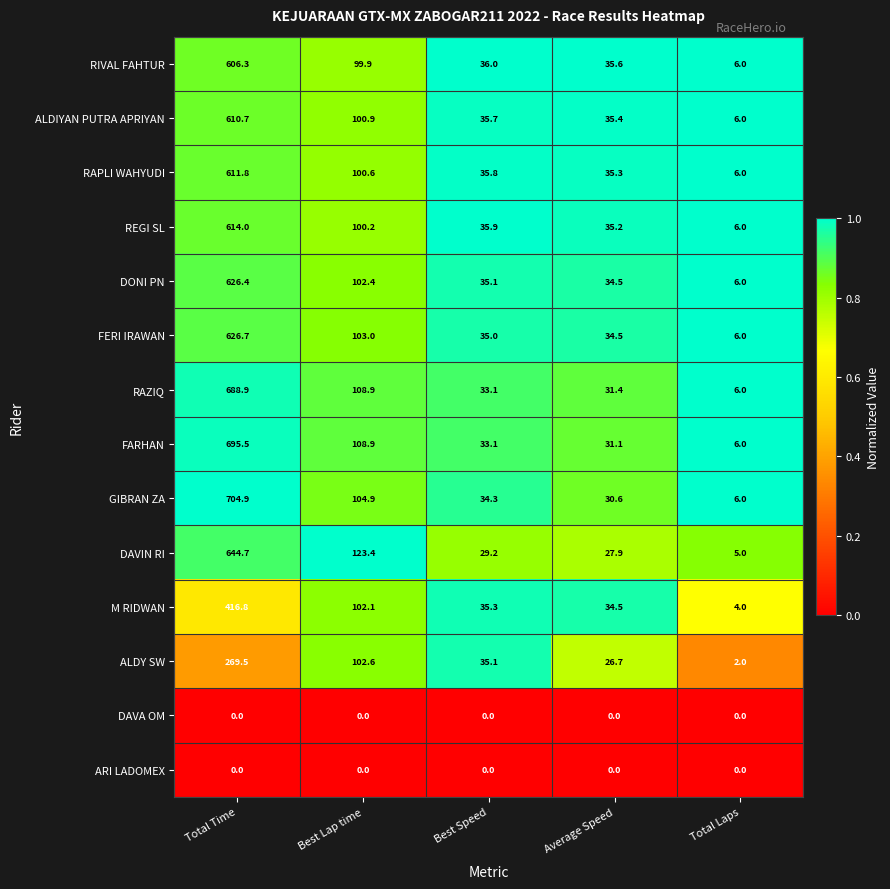

The value of DONI PN at Best Lap time is 102.4. True or false?

True